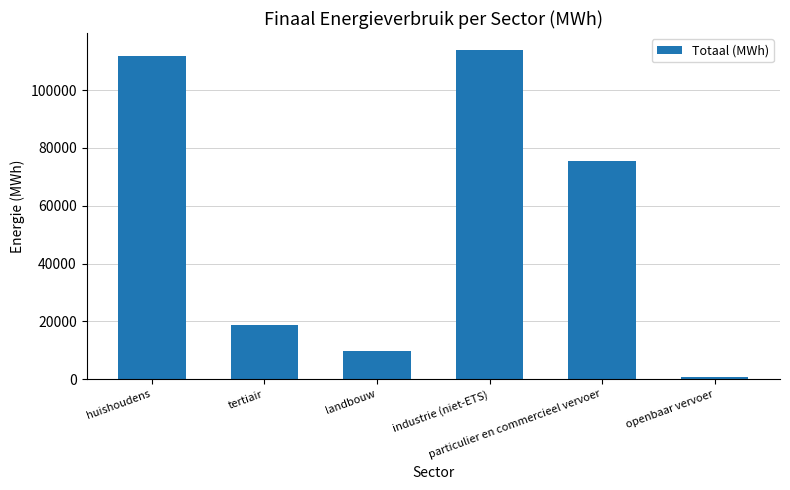

What position from the right is huishoudens?

6